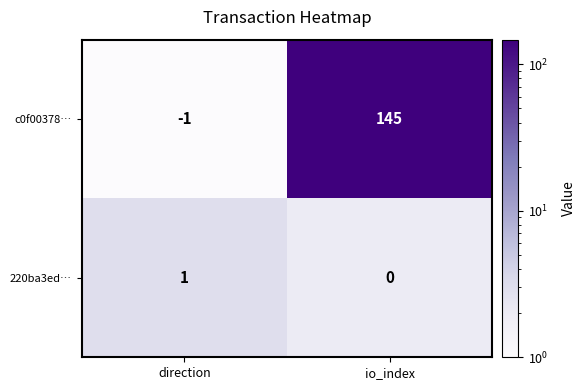

Reading right to left, what are all the values shown in this chart?

c0f00378…: io_index=145	direction=-1
220ba3ed…: io_index=0	direction=1